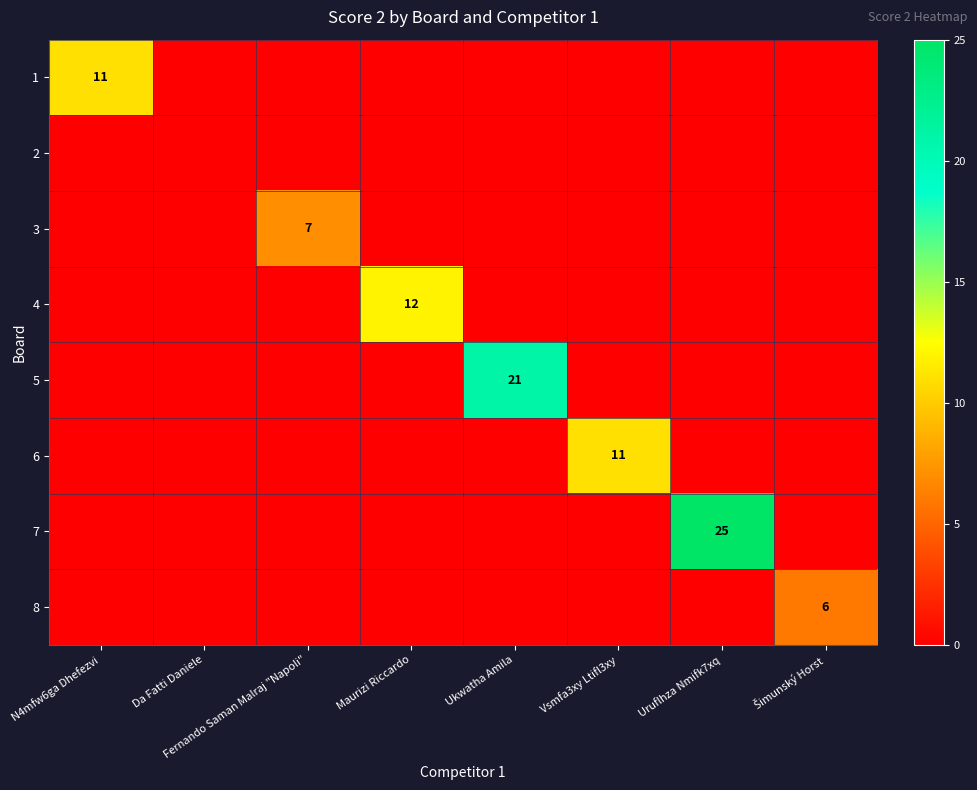

What is the highest value of the 3 series?

7